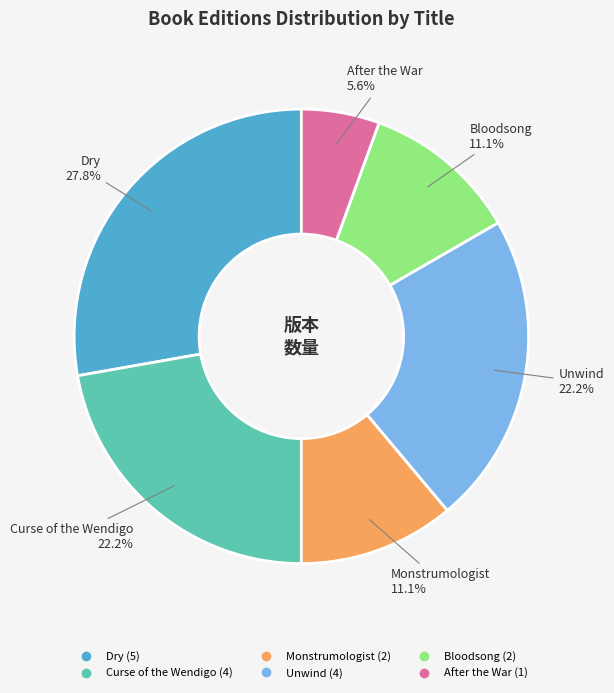

How much of the chart is everything except Bloodsong?

88.9%